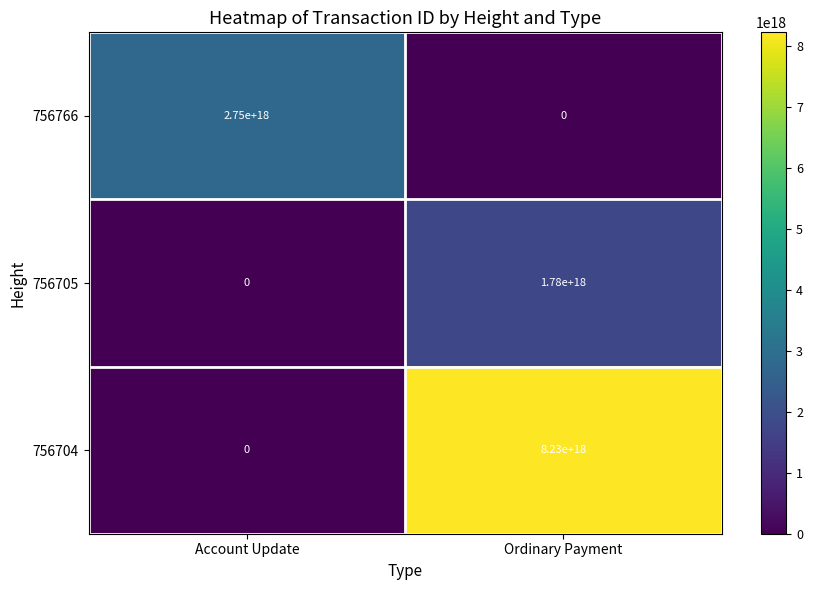

Is the value of 756705 at Ordinary Payment greater than the value of 756766 at Account Update?

No